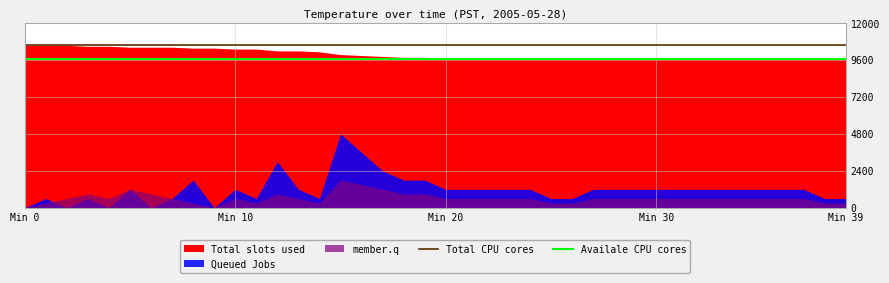

True or false: Availale CPU cores and Total CPU cores intersect in this chart.

False